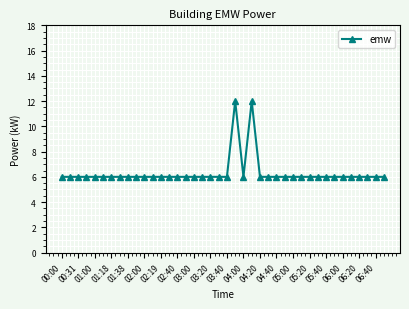

What is the difference between the maximum and second lowest values?

6